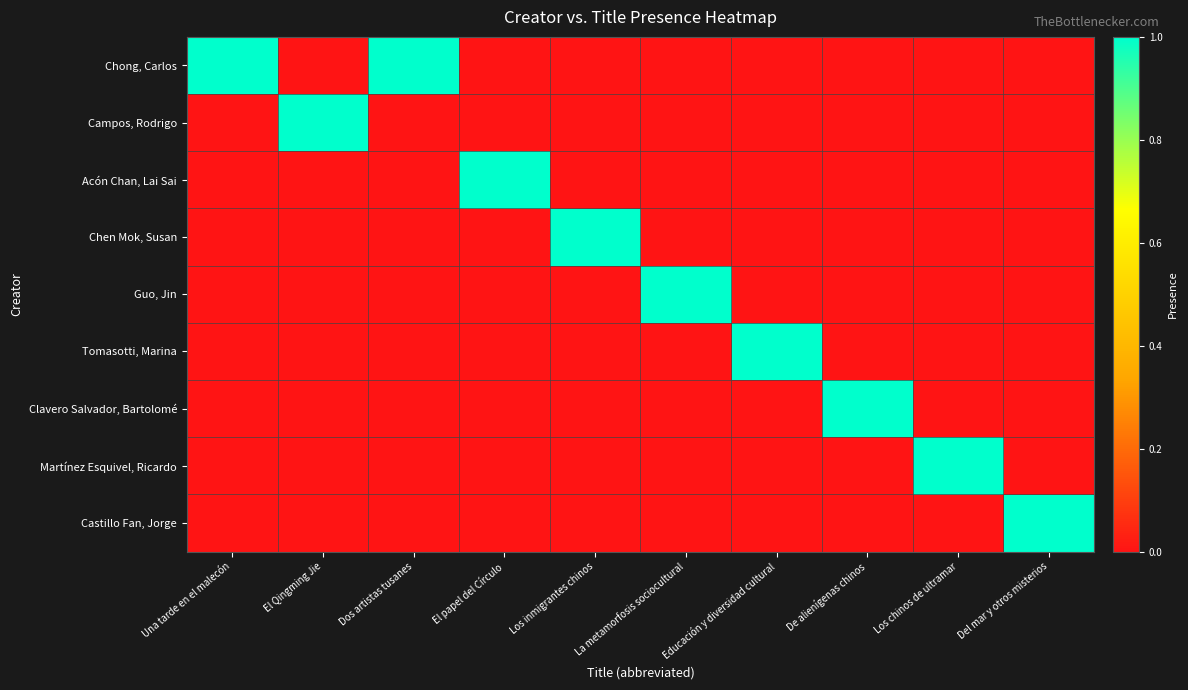

What is the total value across all series at De alienígenas chinos?

1